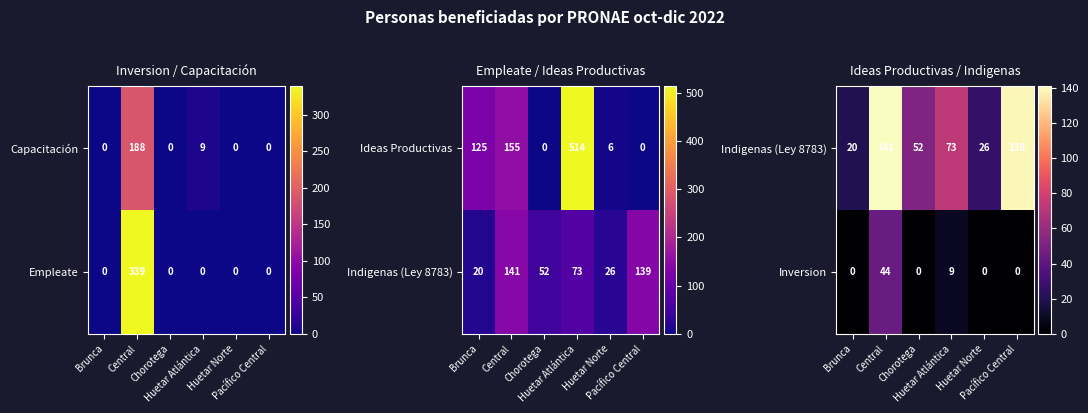

Count the Inversion values in the range 0 to 9.

5